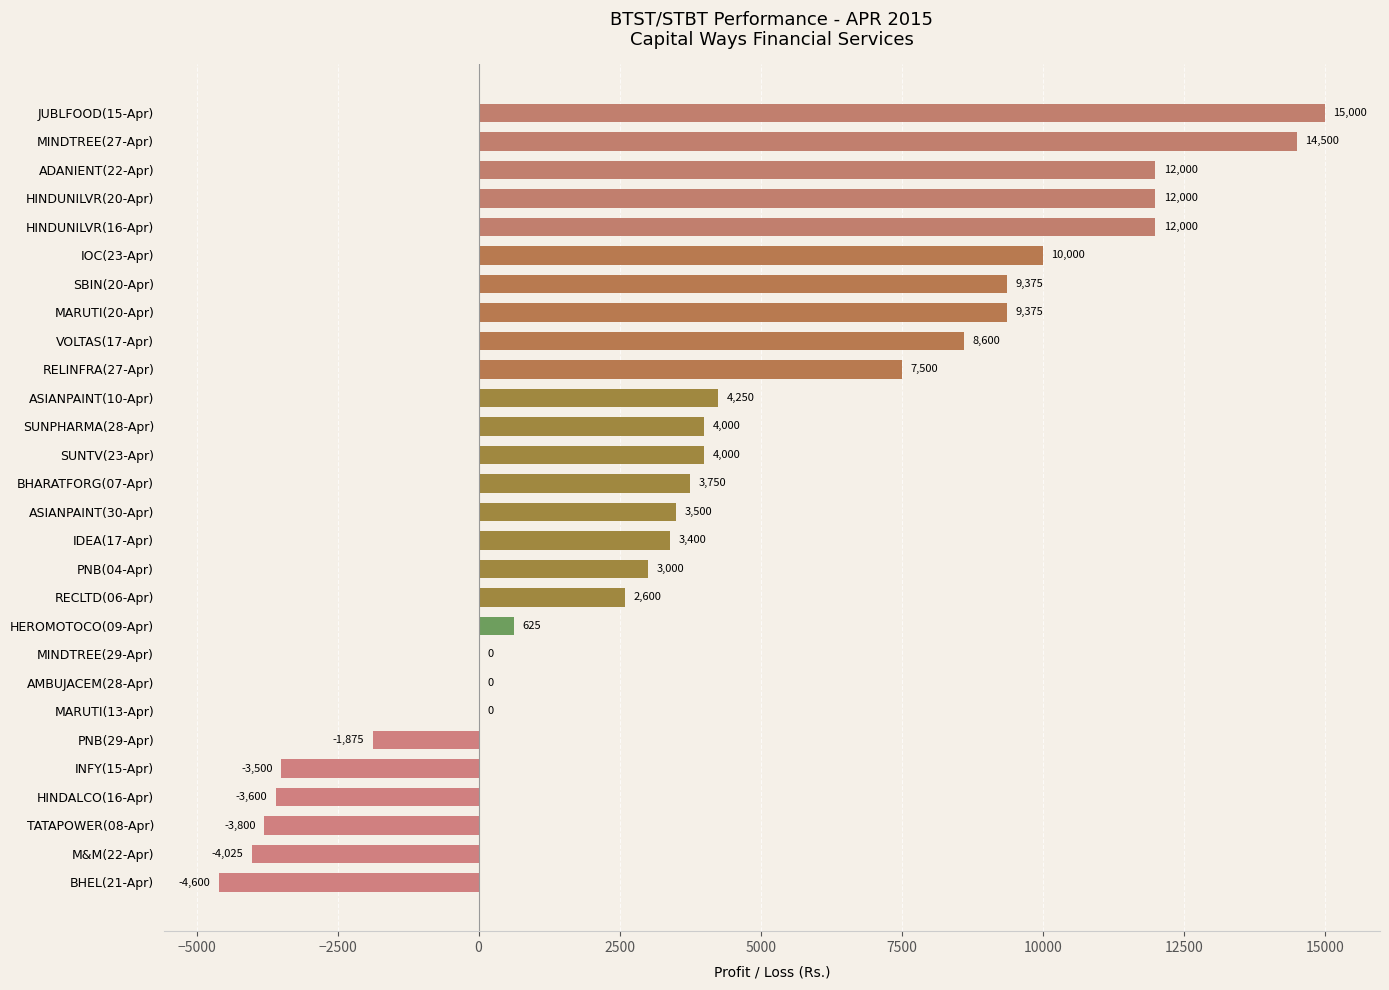

Reading bottom to top, list all the values displayed in this chart.

BHEL(21-Apr)=-4600	M&M(22-Apr)=-4025	TATAPOWER(08-Apr)=-3800	HINDALCO(16-Apr)=-3600	INFY(15-Apr)=-3500	PNB(29-Apr)=-1875	MARUTI(13-Apr)=0	AMBUJACEM(28-Apr)=0	MINDTREE(29-Apr)=0	HEROMOTOCO(09-Apr)=625	RECLTD(06-Apr)=2600	PNB(04-Apr)=3000	IDEA(17-Apr)=3400	ASIANPAINT(30-Apr)=3500	BHARATFORG(07-Apr)=3750	SUNTV(23-Apr)=4000	SUNPHARMA(28-Apr)=4000	ASIANPAINT(10-Apr)=4250	RELINFRA(27-Apr)=7500	VOLTAS(17-Apr)=8600	MARUTI(20-Apr)=9375	SBIN(20-Apr)=9375	IOC(23-Apr)=10000	HINDUNILVR(16-Apr)=12000	HINDUNILVR(20-Apr)=12000	ADANIENT(22-Apr)=12000	MINDTREE(27-Apr)=14500	JUBLFOOD(15-Apr)=15000